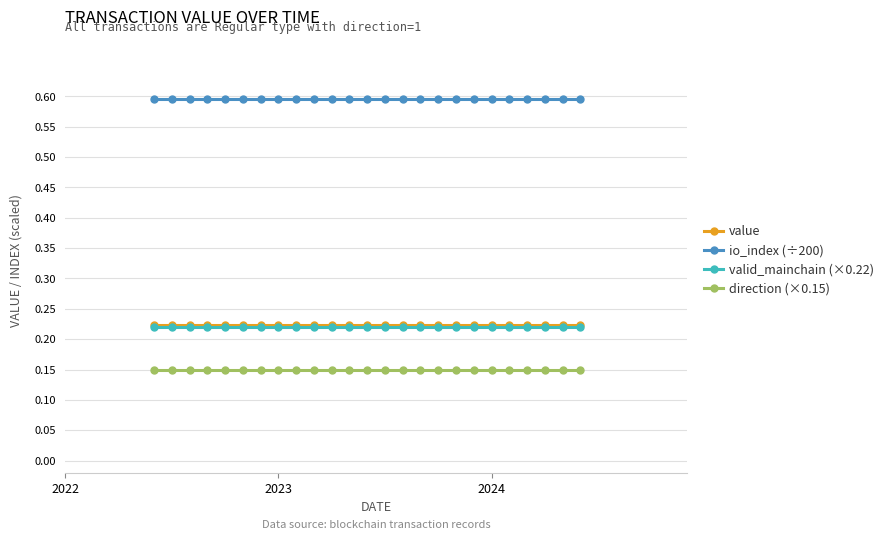

True or false: io_index (÷200) and valid_mainchain (×0.22) cross at least once.

False